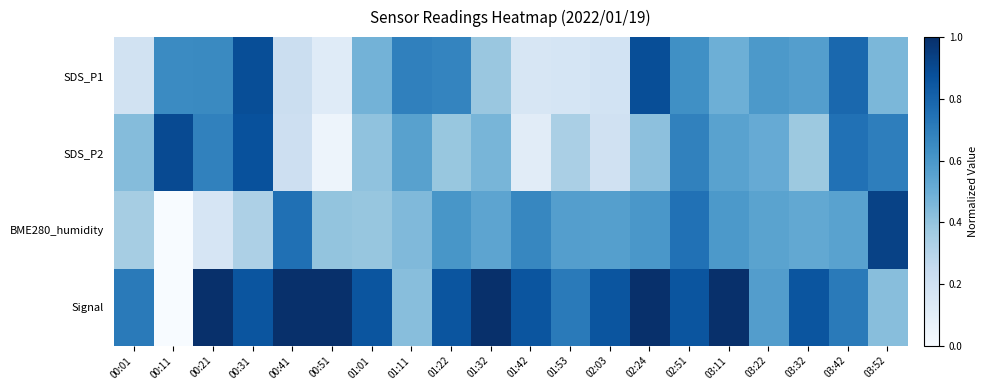

Reading left to right, what are all the values shown in this chart?

SDS_P1: 00:01=0.2	00:11=0.6	00:21=0.7	00:31=0.9	00:41=0.2	00:51=0.1	01:01=0.5	01:11=0.7	01:22=0.7	01:32=0.4	01:42=0.2	01:53=0.2	02:03=0.2	02:24=0.9	02:51=0.6	03:11=0.5	03:22=0.6	03:32=0.6	03:42=0.8	03:52=0.5
SDS_P2: 00:01=0.4	00:11=0.9	00:21=0.7	00:31=0.9	00:41=0.2	00:51=0.0	01:01=0.4	01:11=0.6	01:22=0.4	01:32=0.5	01:42=0.1	01:53=0.3	02:03=0.2	02:24=0.4	02:51=0.7	03:11=0.6	03:22=0.5	03:32=0.4	03:42=0.7	03:52=0.7
BME280_humidity: 00:01=0.3	00:11=0.0	00:21=0.2	00:31=0.3	00:41=0.8	00:51=0.4	01:01=0.4	01:11=0.4	01:22=0.6	01:32=0.5	01:42=0.7	01:53=0.6	02:03=0.6	02:24=0.6	02:51=0.7	03:11=0.6	03:22=0.5	03:32=0.5	03:42=0.6	03:52=0.9
Signal: 00:01=0.7	00:11=0.0	00:21=1.0	00:31=0.9	00:41=1.0	00:51=1.0	01:01=0.9	01:11=0.4	01:22=0.9	01:32=1.0	01:42=0.9	01:53=0.7	02:03=0.9	02:24=1.0	02:51=0.9	03:11=1.0	03:22=0.6	03:32=0.9	03:42=0.7	03:52=0.4